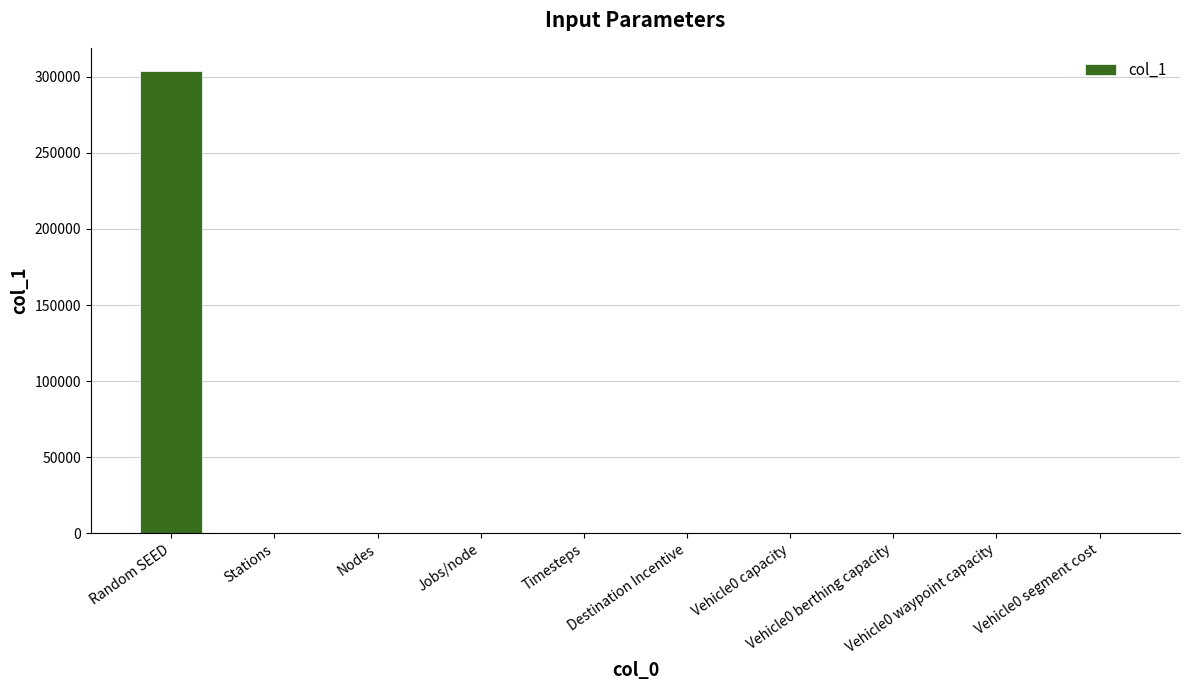

What is the label of the 4th bar from the left?

Jobs/node